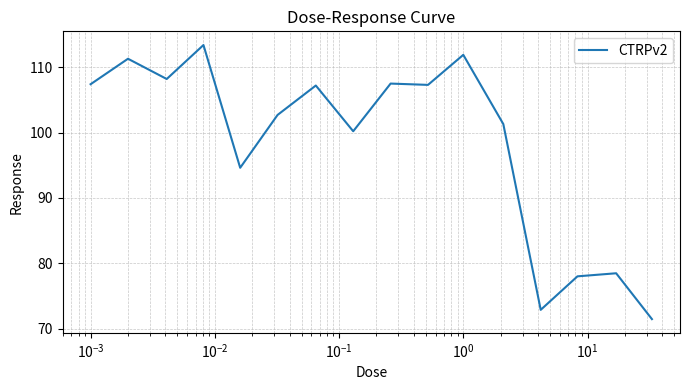

What is the minimum value shown in the chart?

71.4